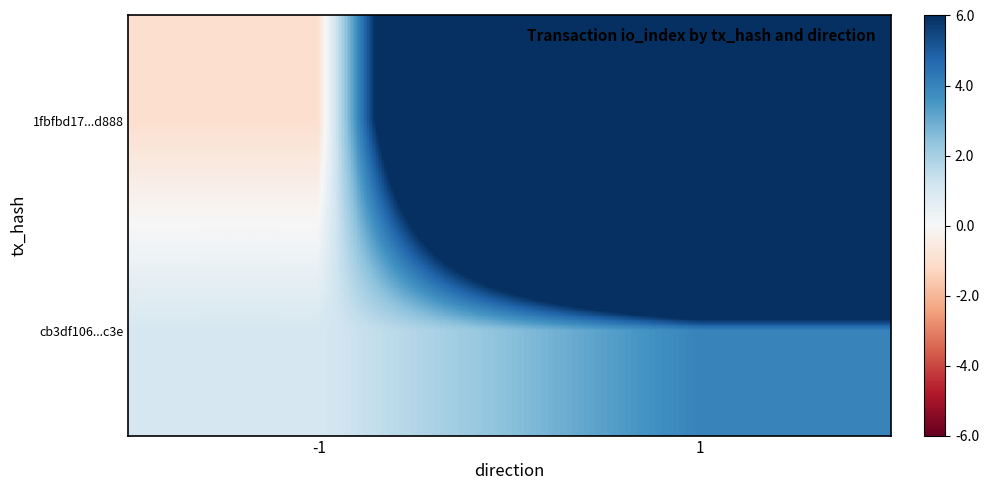

Which has a higher value, -1 or 1?

1